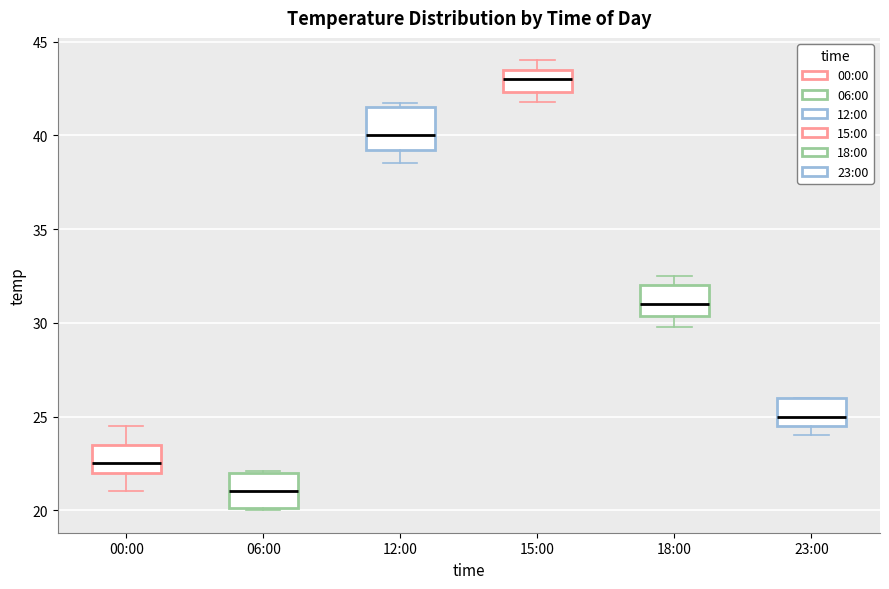

Reading left to right, read every box against the y-axis: the position of its median line, the range the box covers, and the ends of its whiskers. The values are not printed on the chart, so give them approximately, as read against the axis.

00:00: median 22.5, box 22.0 to 23.5, whiskers 21.0 to 24.5
06:00: median 21.0, box 20.0 to 22.0, whiskers 20.0 to 22.0
12:00: median 40.0, box 39.0 to 41.5, whiskers 38.5 to 41.5 (just above the box's upper edge)
15:00: median 43.0, box 42.5 to 43.5, whiskers 42.0 to 44.0
18:00: median 31.0, box 30.5 to 32.0, whiskers 30.0 to 32.5
23:00: median 25.0, box 24.5 to 26.0, whiskers 24.0 to 26.0